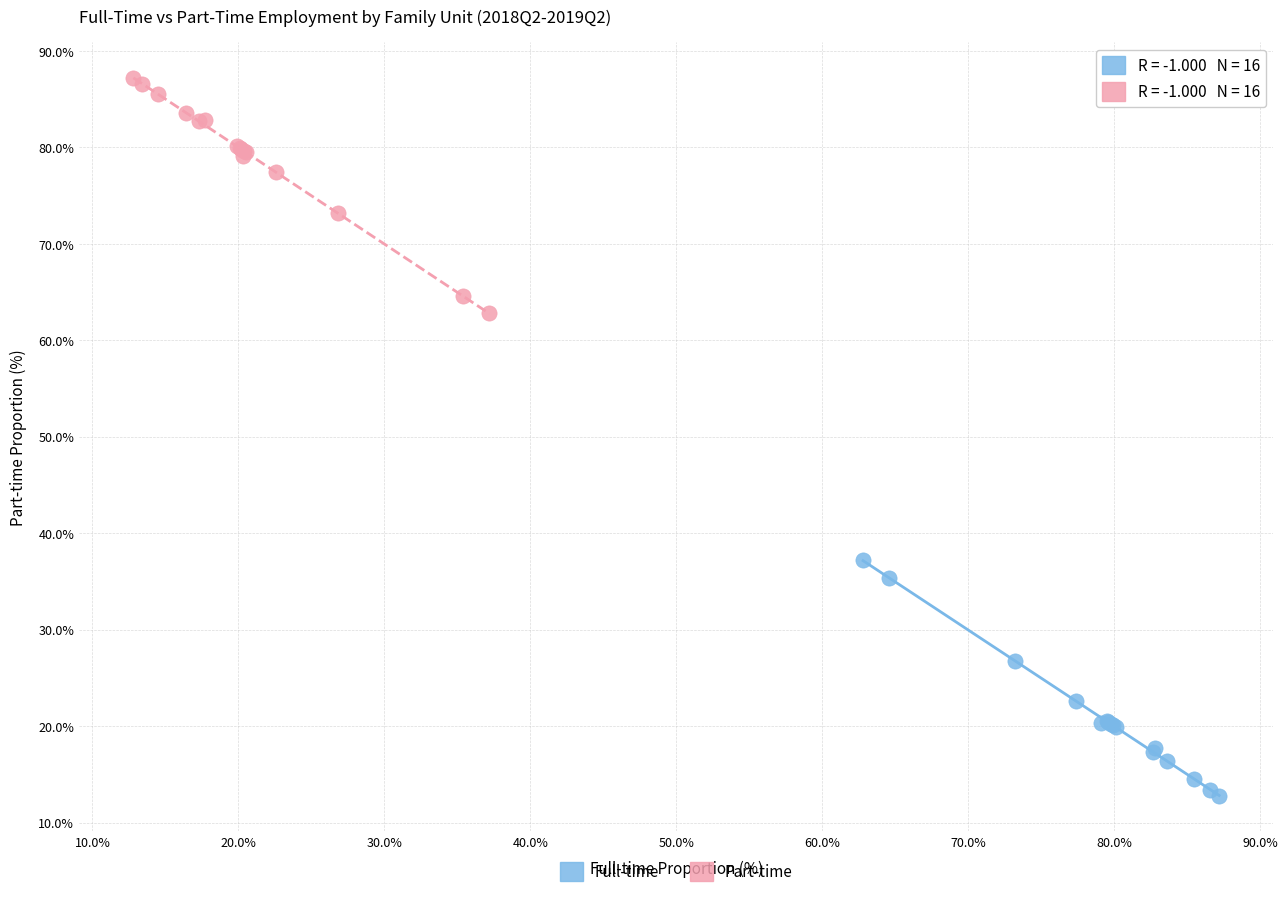

Which series contains the highest Y value?

Part-time